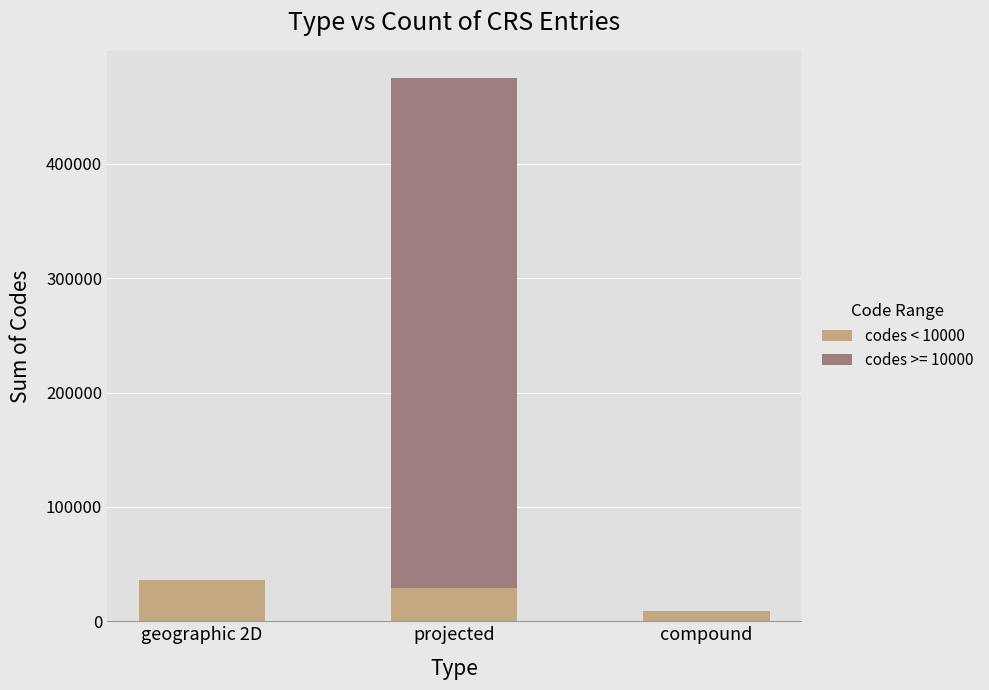

What is the total value across all series at projected?

475111